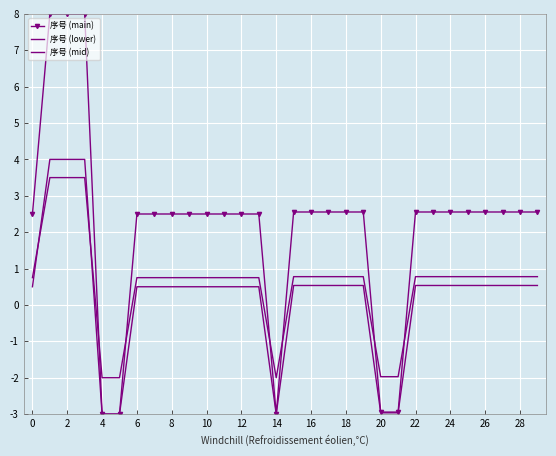

In 序号 (main), how many points are lower than both neighbors (excluding endpoints)?

7